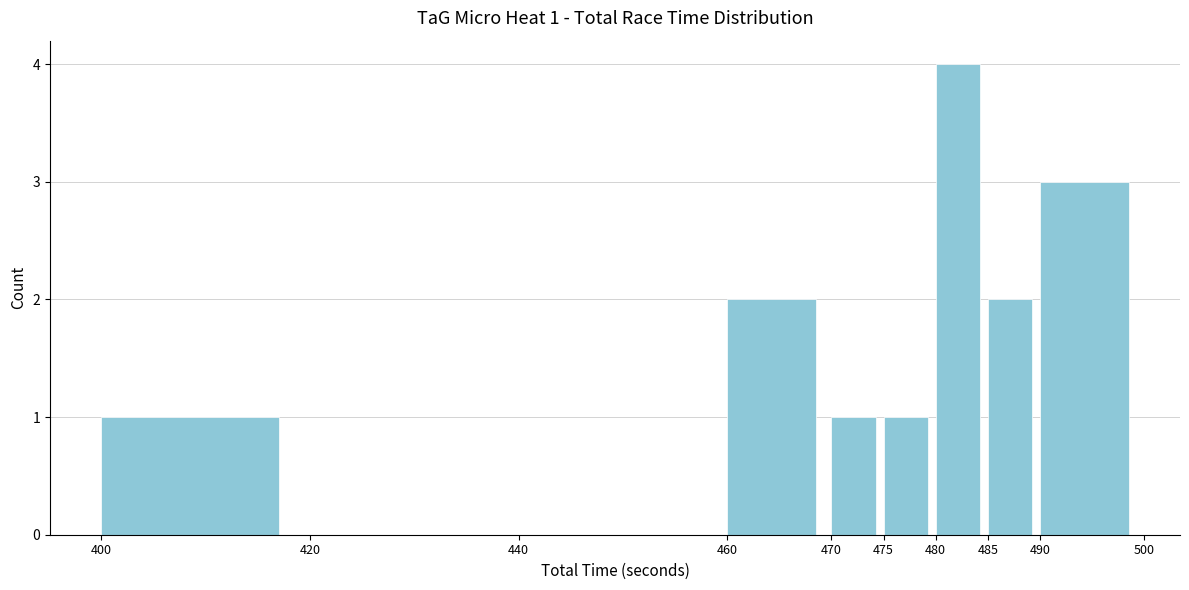

Over which range of the x-axis is the bar tallest?

480 to 485